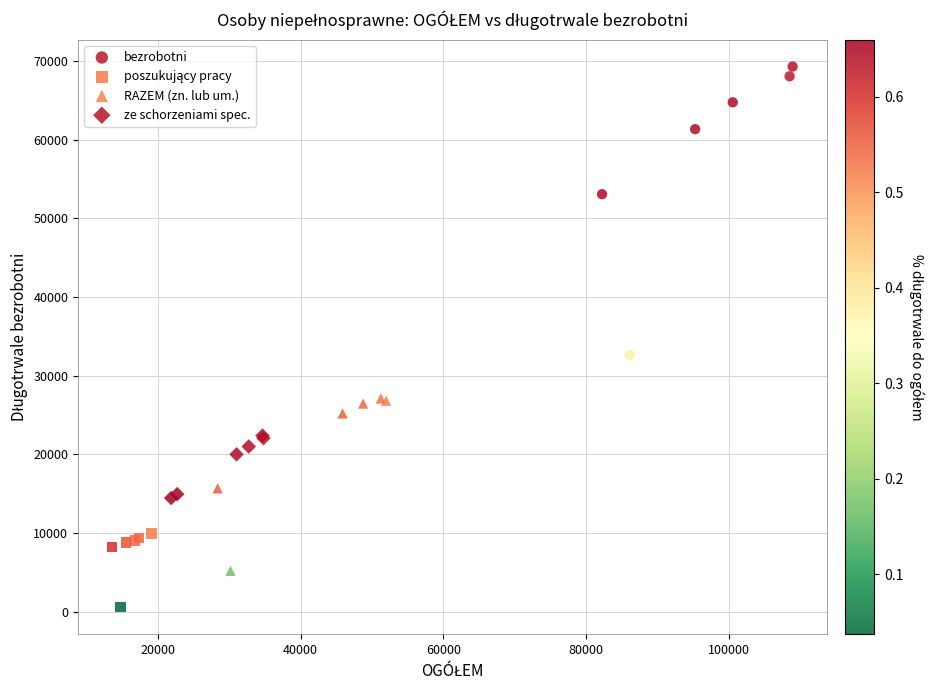

Which series has the widest spread of Y values?

bezrobotni